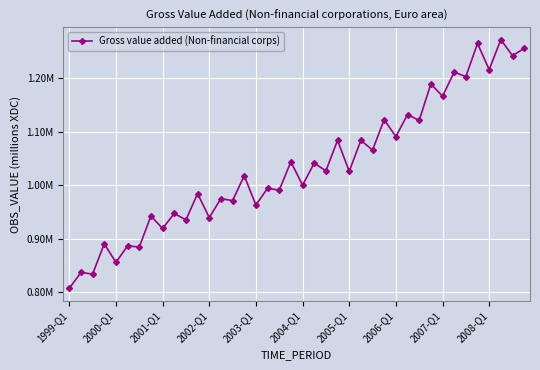

What is the average value?

1036287.4